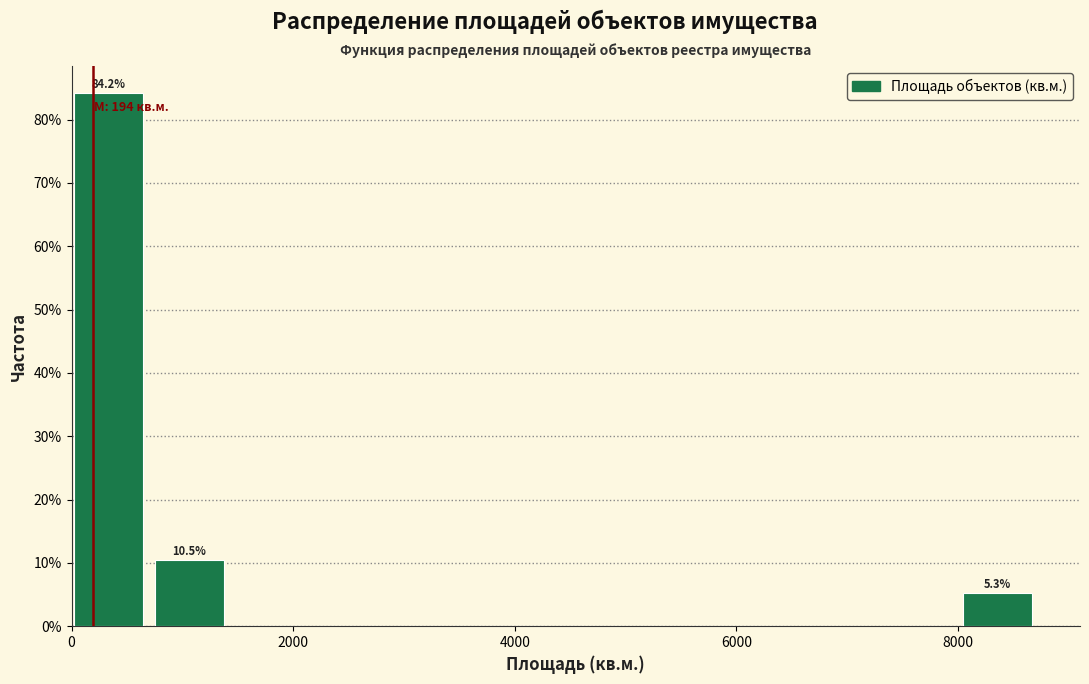

Read against the x-axis, roughly where is the centre of the tallest bar?

400